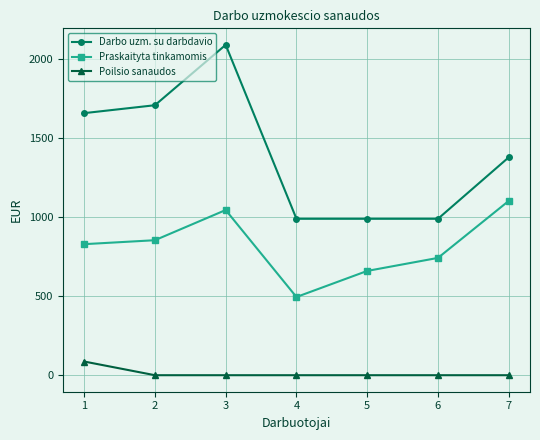

What is the sum of the Praskaityta tinkamomis values at 5 and 4?

1152.6